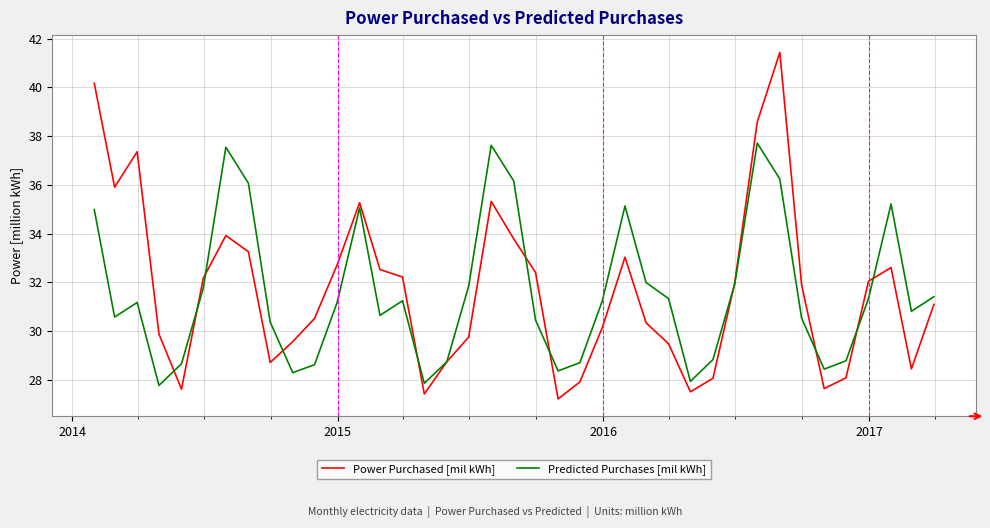

In Power Purchased [mil kWh], how many points are lower than both neighbors (excluding endpoints)?

8